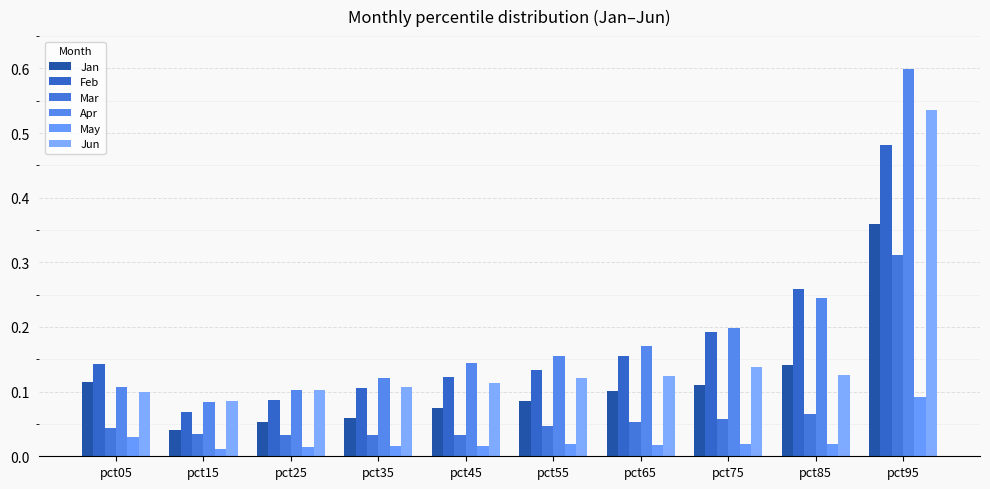

Reading right to left, list all the values displayed in this chart.

Jan: pct95=0.4	pct85=0.1	pct75=0.1	pct65=0.1	pct55=0.1	pct45=0.1	pct35=0.1	pct25=0.1	pct15=0.0	pct05=0.1
Feb: pct95=0.5	pct85=0.3	pct75=0.2	pct65=0.2	pct55=0.1	pct45=0.1	pct35=0.1	pct25=0.1	pct15=0.1	pct05=0.1
Mar: pct95=0.3	pct85=0.1	pct75=0.1	pct65=0.1	pct55=0.0	pct45=0.0	pct35=0.0	pct25=0.0	pct15=0.0	pct05=0.0
Apr: pct95=0.6	pct85=0.2	pct75=0.2	pct65=0.2	pct55=0.2	pct45=0.1	pct35=0.1	pct25=0.1	pct15=0.1	pct05=0.1
May: pct95=0.1	pct85=0.0	pct75=0.0	pct65=0.0	pct55=0.0	pct45=0.0	pct35=0.0	pct25=0.0	pct15=0.0	pct05=0.0
Jun: pct95=0.5	pct85=0.1	pct75=0.1	pct65=0.1	pct55=0.1	pct45=0.1	pct35=0.1	pct25=0.1	pct15=0.1	pct05=0.1